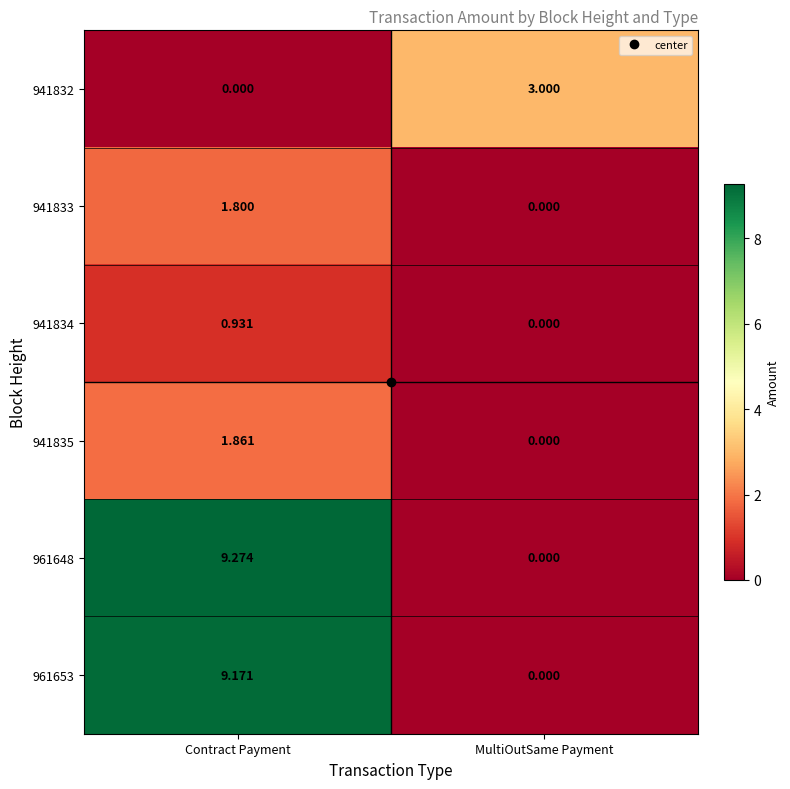

Which category has the highest value across all series?

Contract Payment